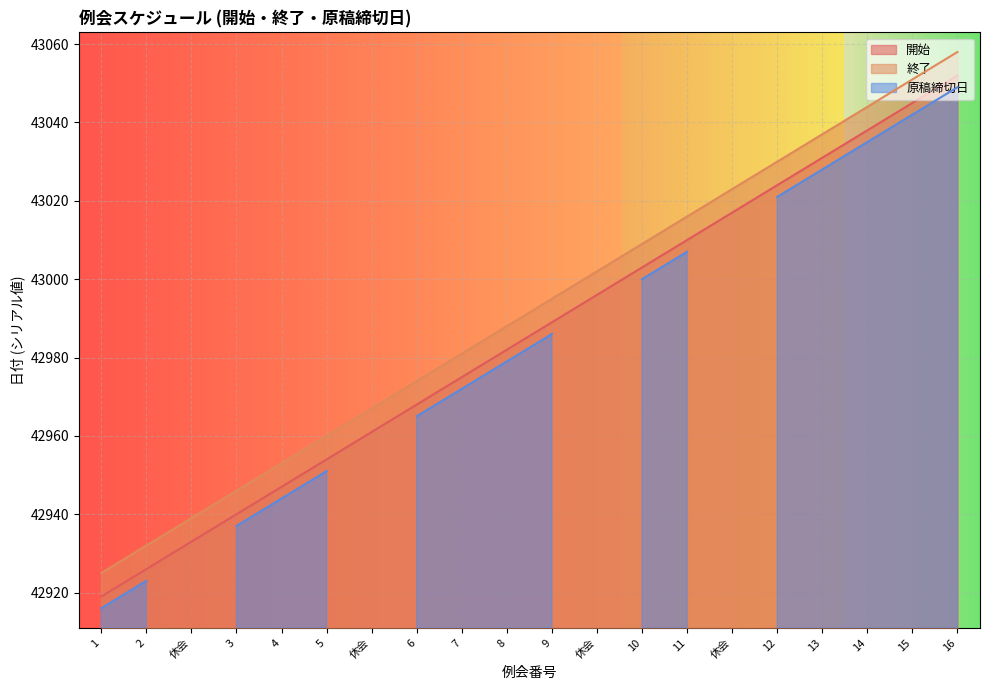

True or false: 終了 and 開始 intersect in this chart.

False